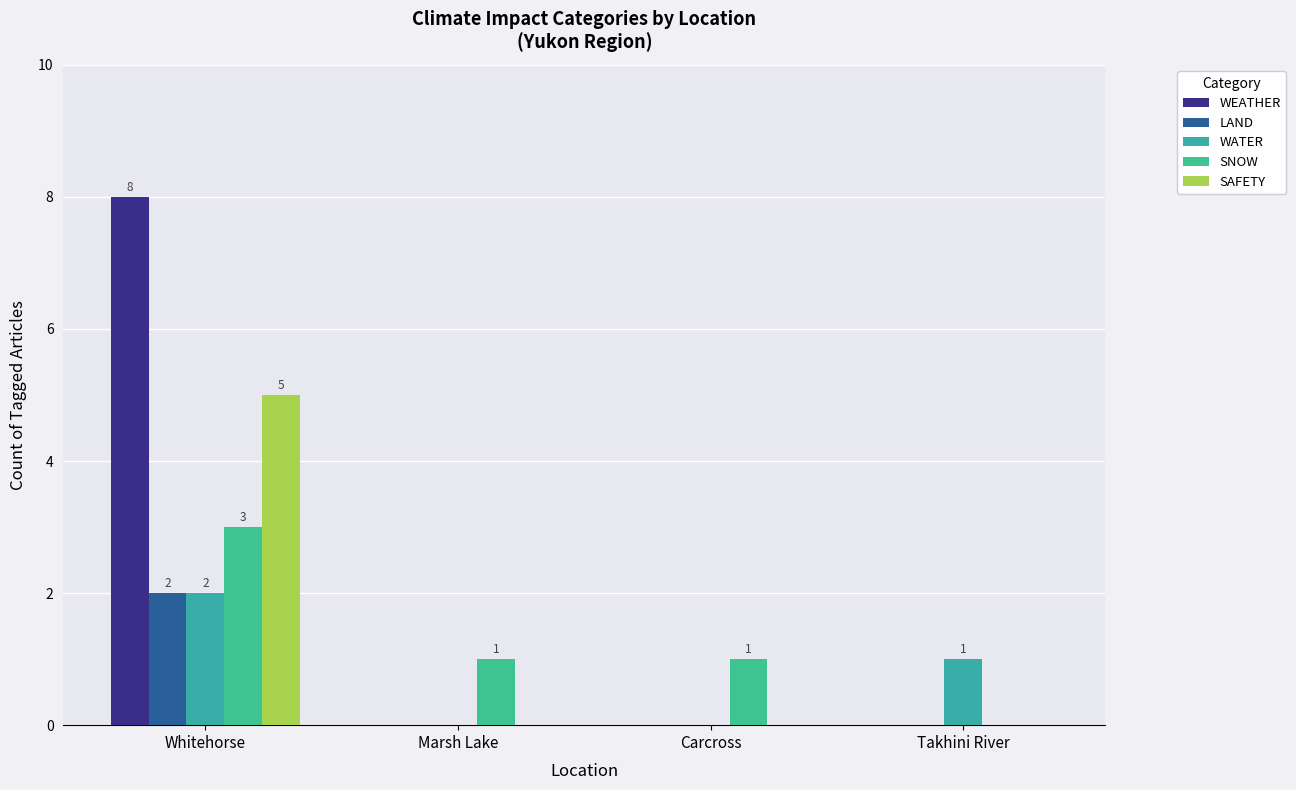

Count the number of data series in this chart.

5